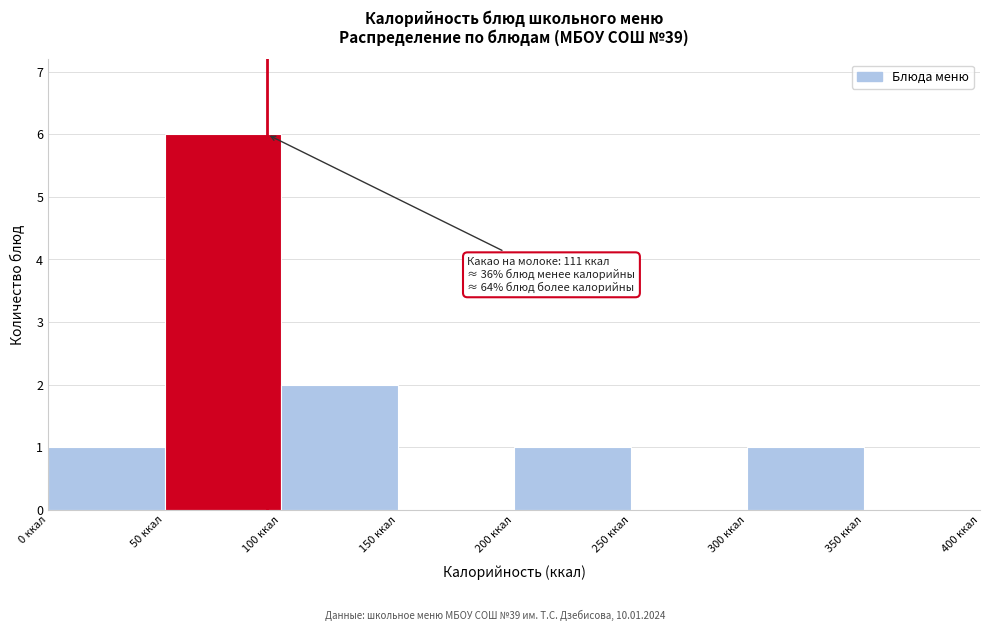

Over which range of the x-axis is the bar tallest?

50 to 100